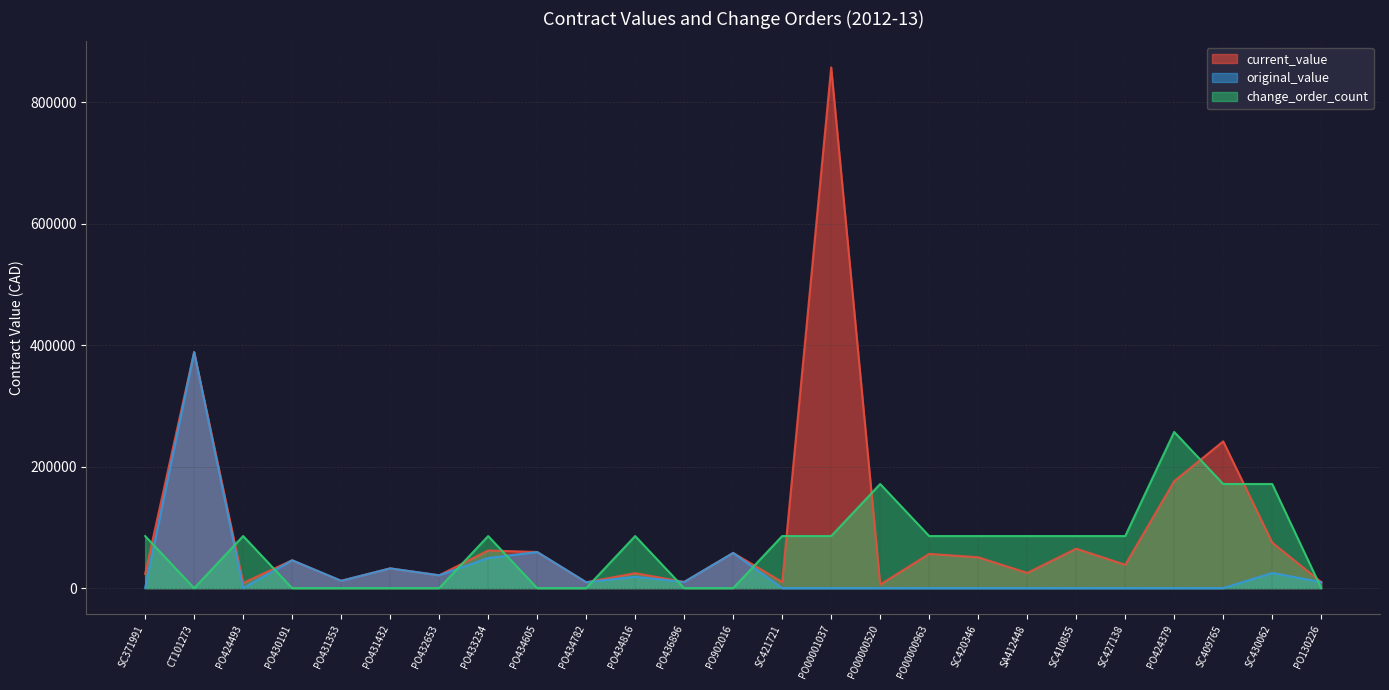

What is the difference between the maximum and minimum values in the original_value series?

388783.0